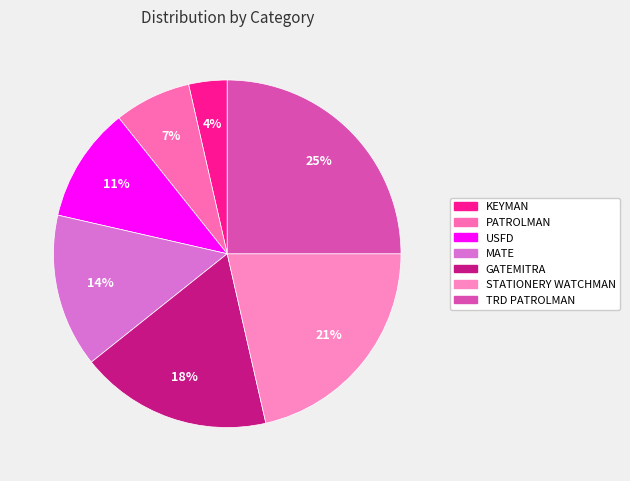

Does any single category account for the majority?

No